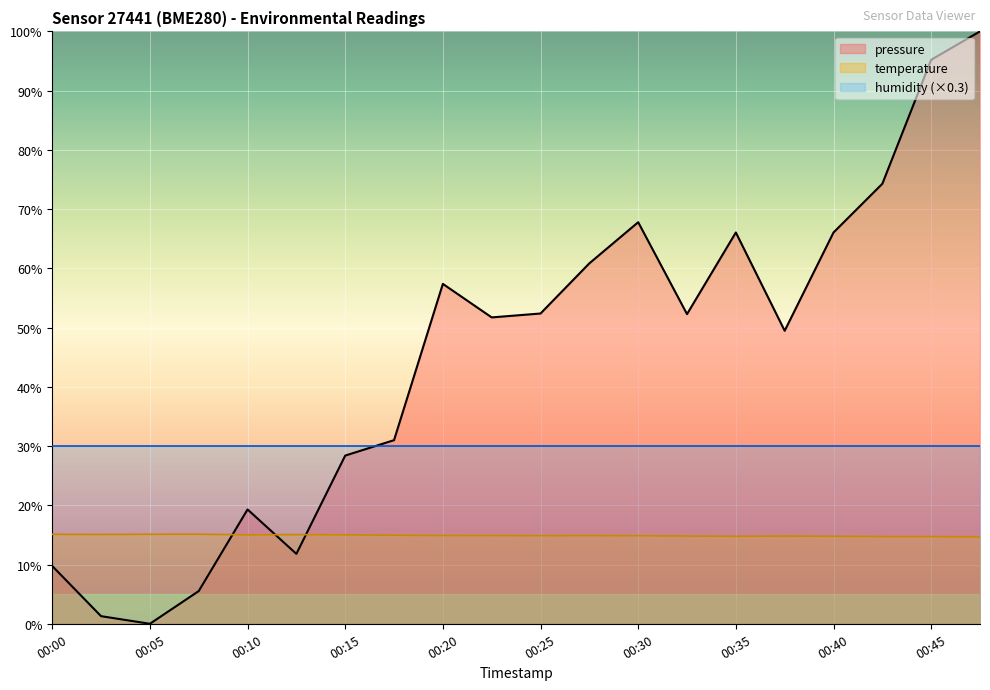

Is it true that temperature equals 14.8 at 00:35?

True